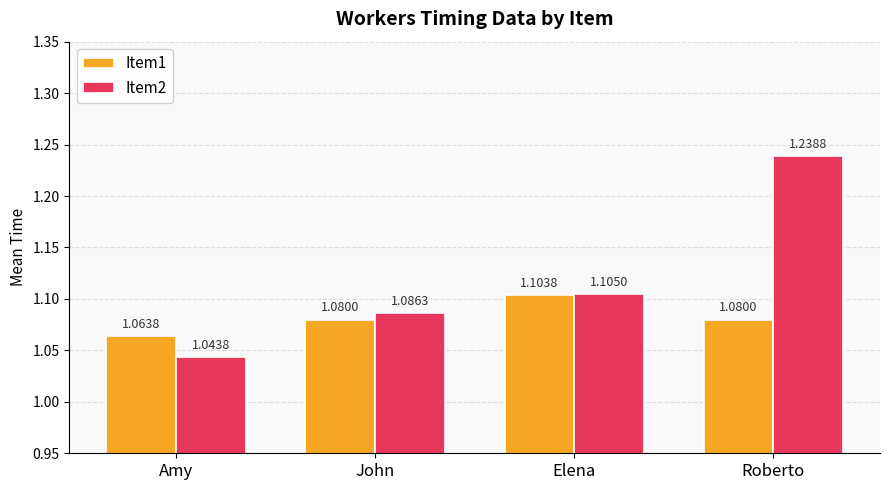

List the series in order of their overall mean, highest first.

Item2, Item1